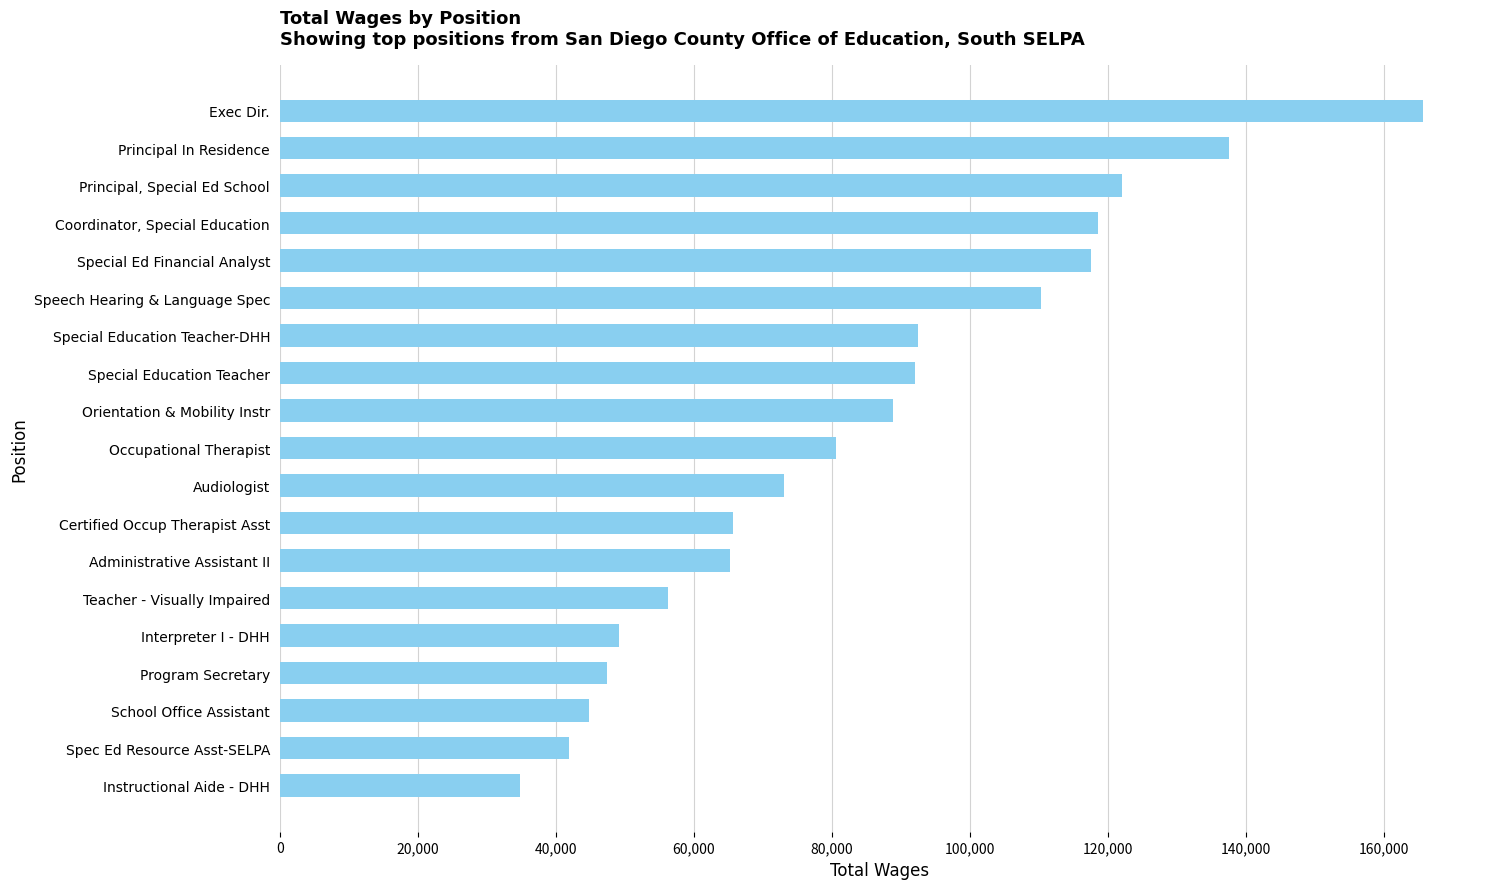

Which has a higher value, Administrative Assistant II or Special Ed Financial Analyst?

Special Ed Financial Analyst